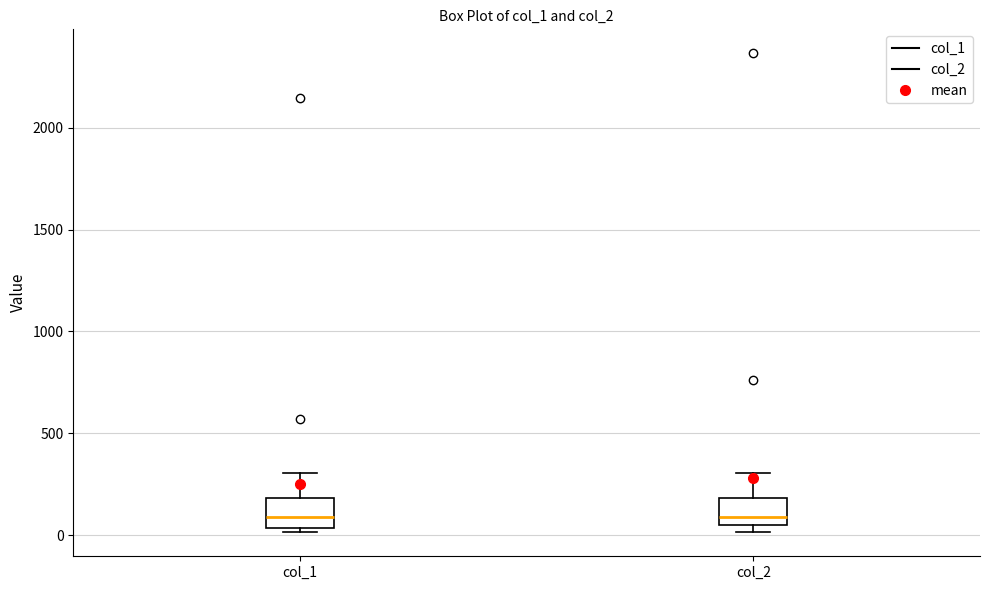

Where is the upper edge of the box for col_2 on the y-axis? The values are not printed on the chart, so give them approximately, as read against the axis.

200